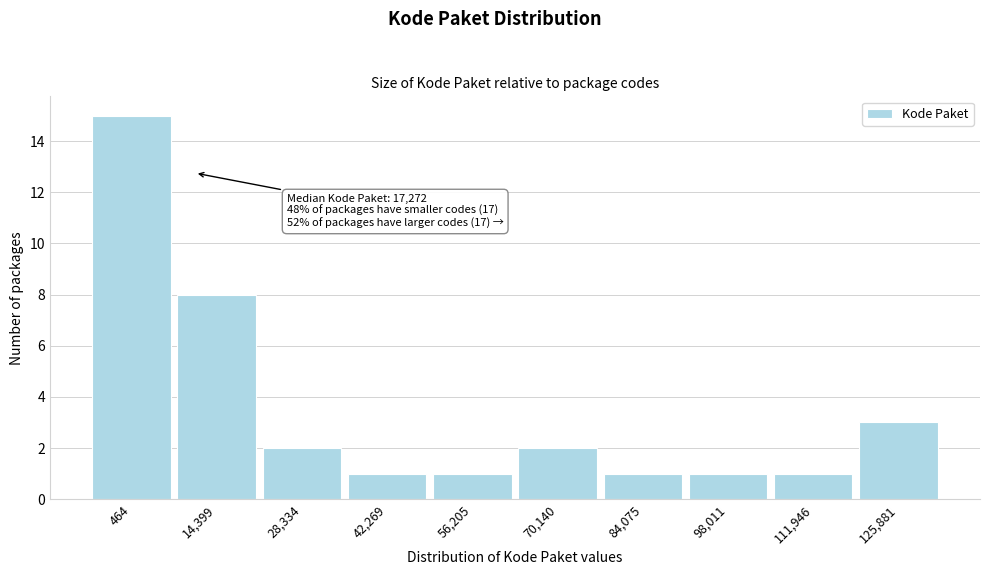

Reading left to right, extract all data points from this chart.

15	8	2	1	1	2	1	1	1	3